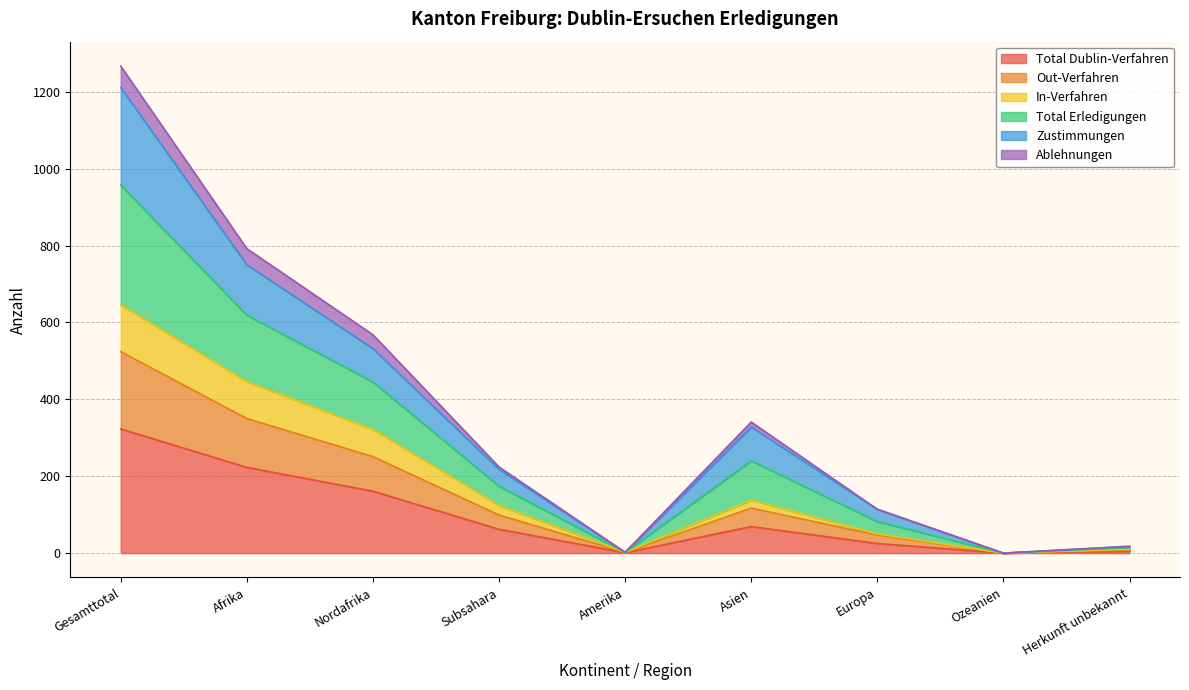

At which label does Total Dublin-Verfahren reach its peak?

Gesamttotal